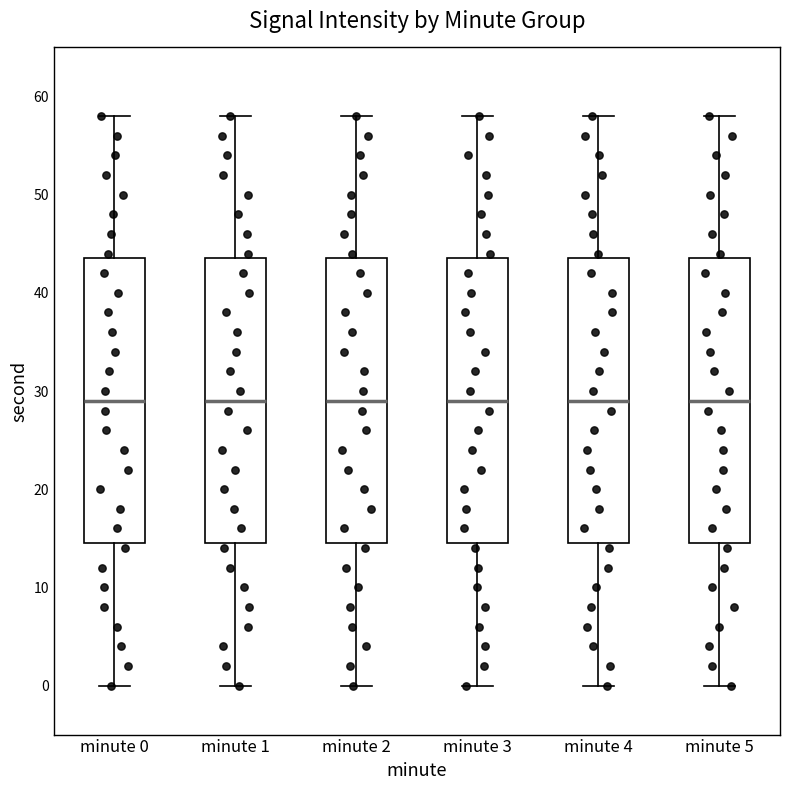

Reading left to right, transcribe this box plot: for each box, give where its median line is, the range the box spans, and where its two whiskers end, as read against the y-axis. The values are not printed on the chart, so give them approximately, as read against the axis.

minute 0: median 29, box 15 to 44, whiskers 0 to 58
minute 1: median 29, box 15 to 44, whiskers 0 to 58
minute 2: median 29, box 15 to 44, whiskers 0 to 58
minute 3: median 29, box 15 to 44, whiskers 0 to 58
minute 4: median 29, box 15 to 44, whiskers 0 to 58
minute 5: median 29, box 15 to 44, whiskers 0 to 58